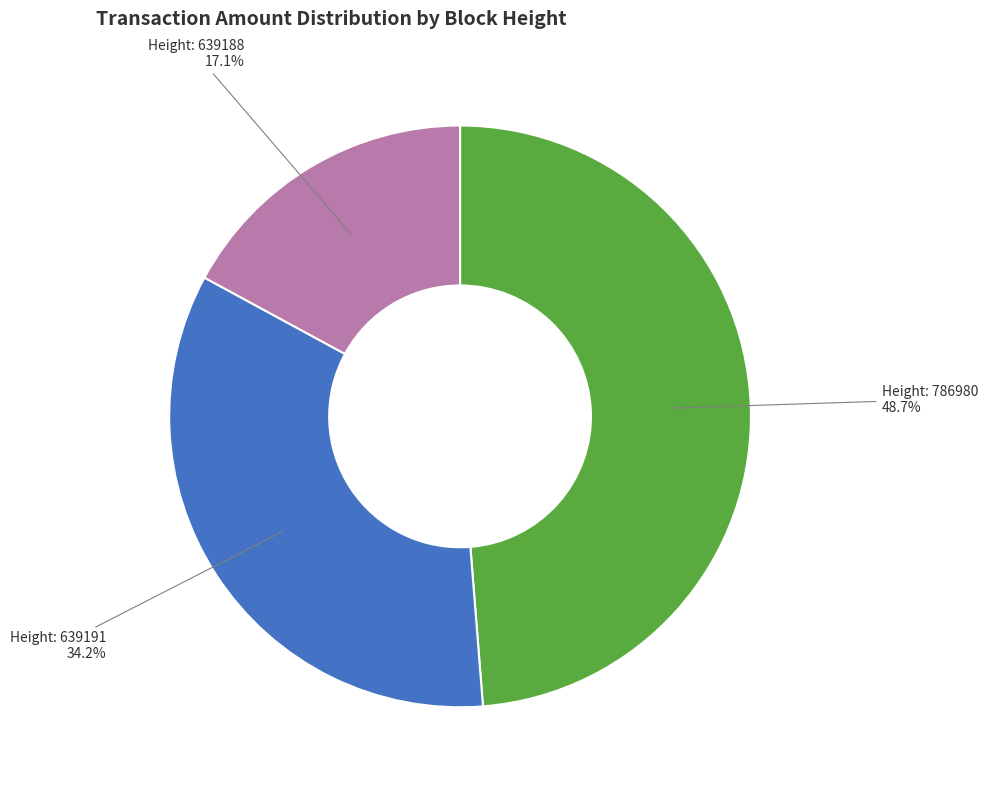

To the nearest percent, what is the average slice percentage?

33%